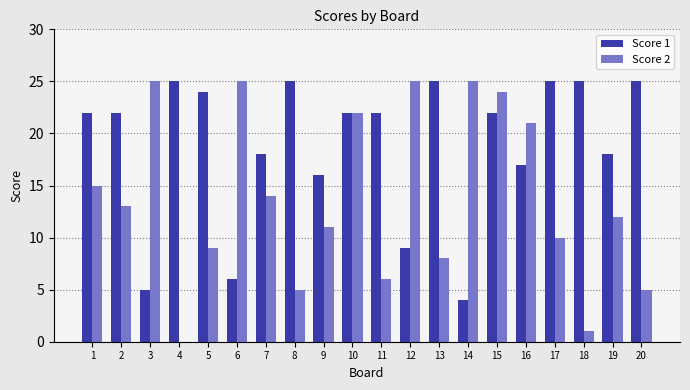

What is the highest value of the Score 2 series?

25